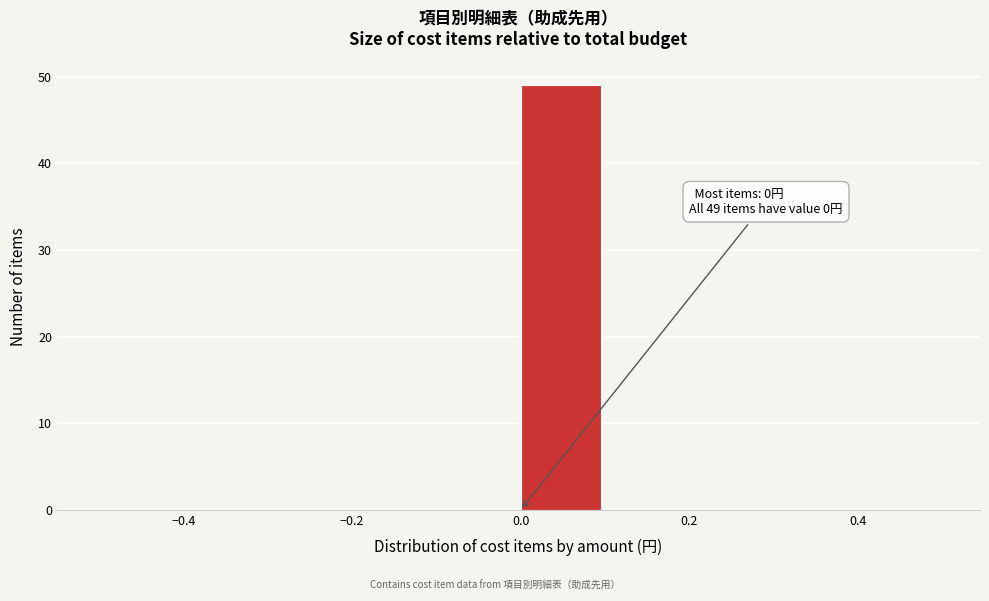

Which range on the x-axis has the tallest bar?

0.0 to 0.1